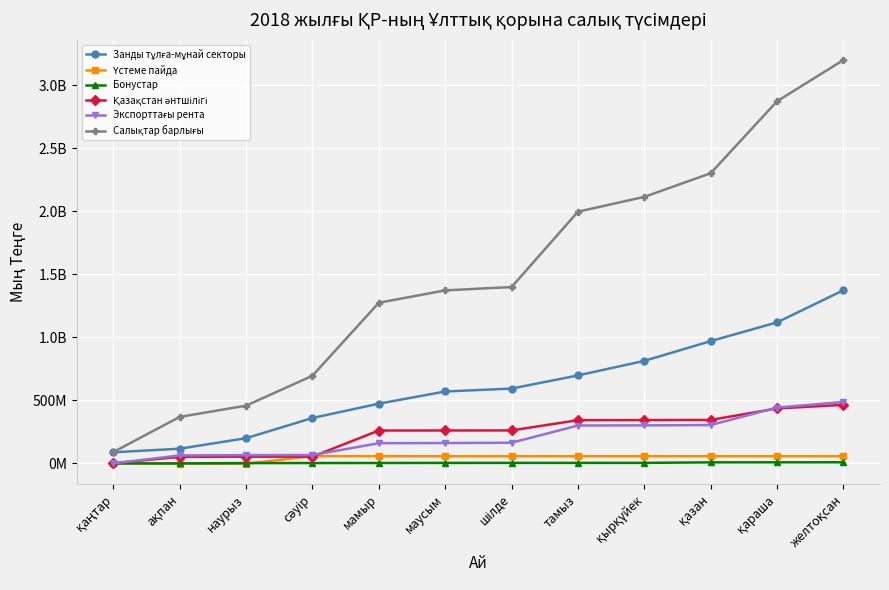

Rank the series by their maximum value, from lowest to highest.

Бонустар, Үстеме пайда, Қазақстан әнтшілігі, Экспорттағы рента, Занды тұлға-мұнай секторы, Салықтар барлығы